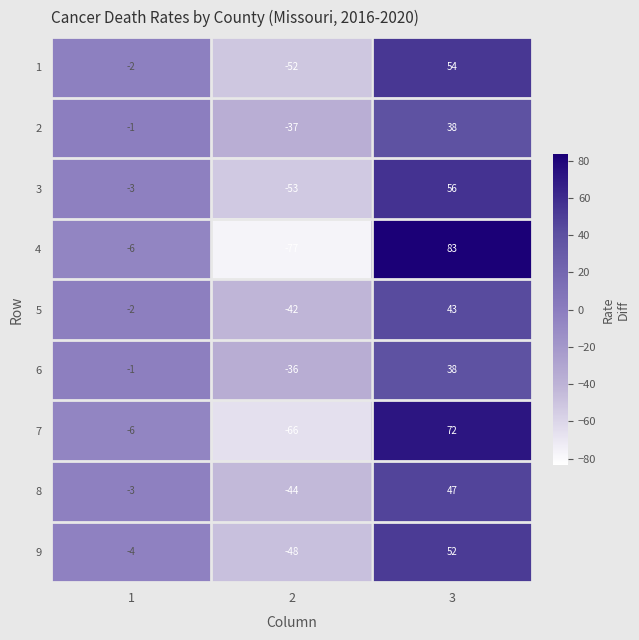

Is it true that 6 equals -36 at 2?

True